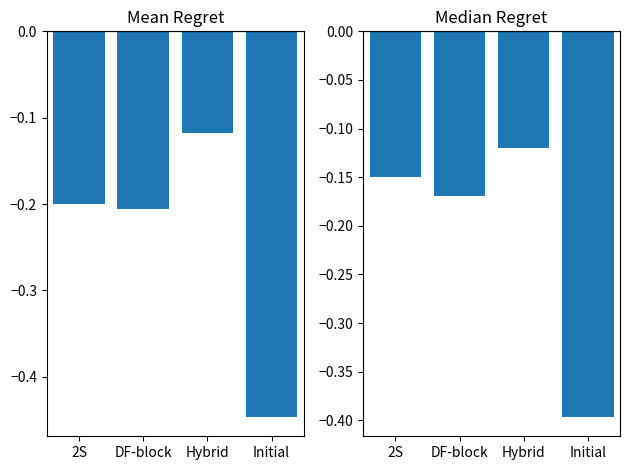

What is the label of the 4th bar from the left?

Initial